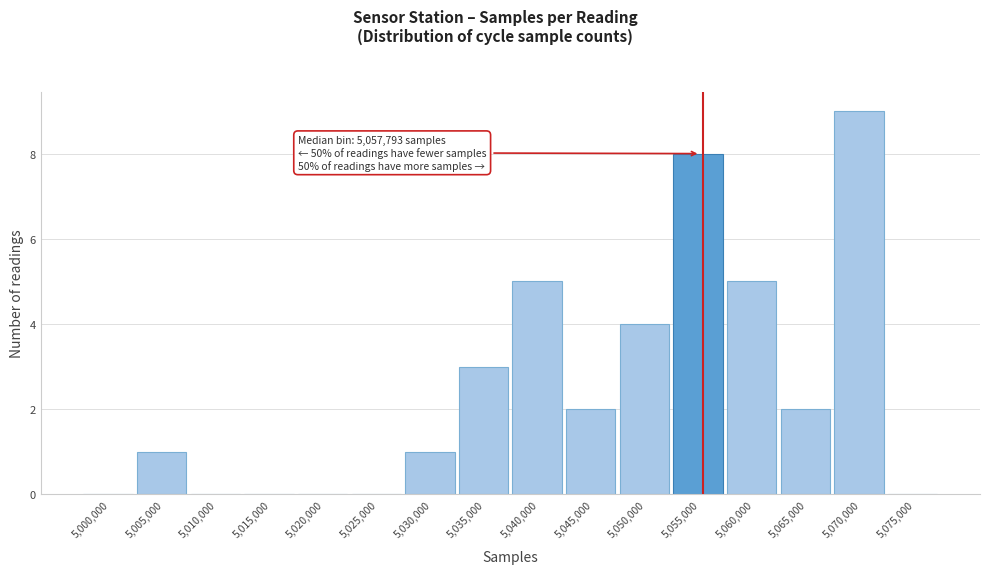

Reading left to right, what are all the values shown in this chart?

5,000,000=0	5,005,000=1	5,010,000=0	5,015,000=0	5,020,000=0	5,025,000=0	5,030,000=1	5,035,000=3	5,040,000=5	5,045,000=2	5,050,000=4	5,055,000=8	5,060,000=5	5,065,000=2	5,070,000=9	5,075,000=0